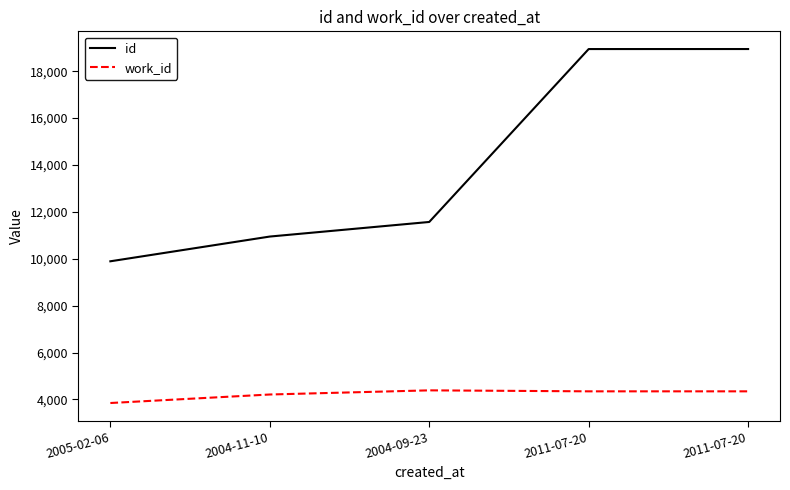

What are all the series names shown in the legend?

id, work_id